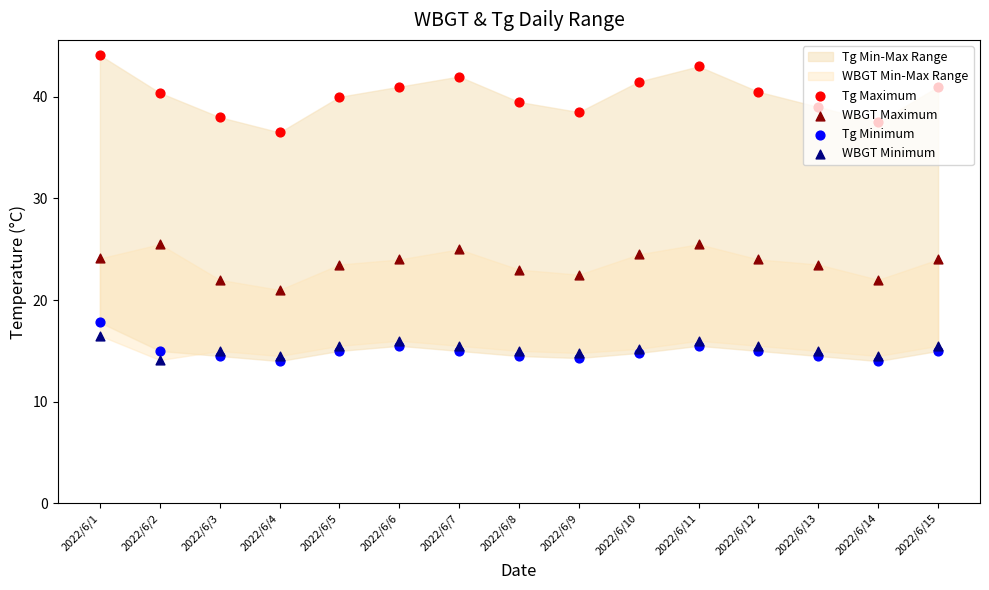

At which category is the sum across all series the highest?

2022/6/1